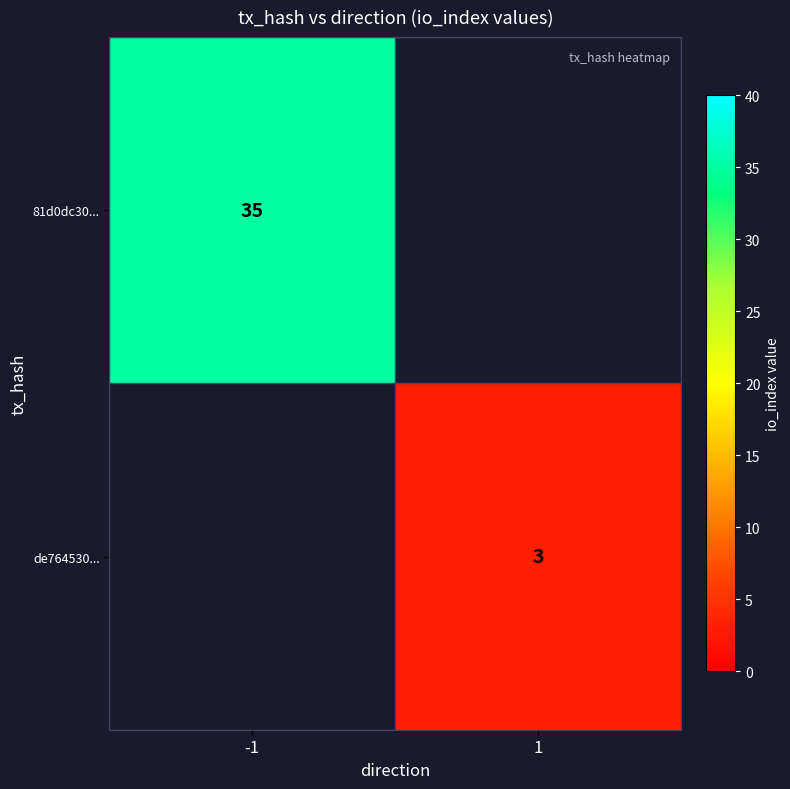

Is the value of de764530... at 1 greater than the value of 81d0dc30... at -1?

No